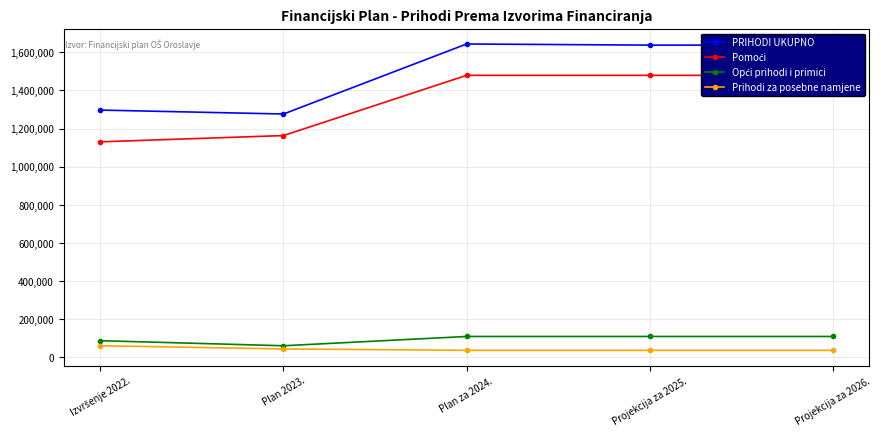

At which category is the sum across all series the highest?

Plan za 2024.